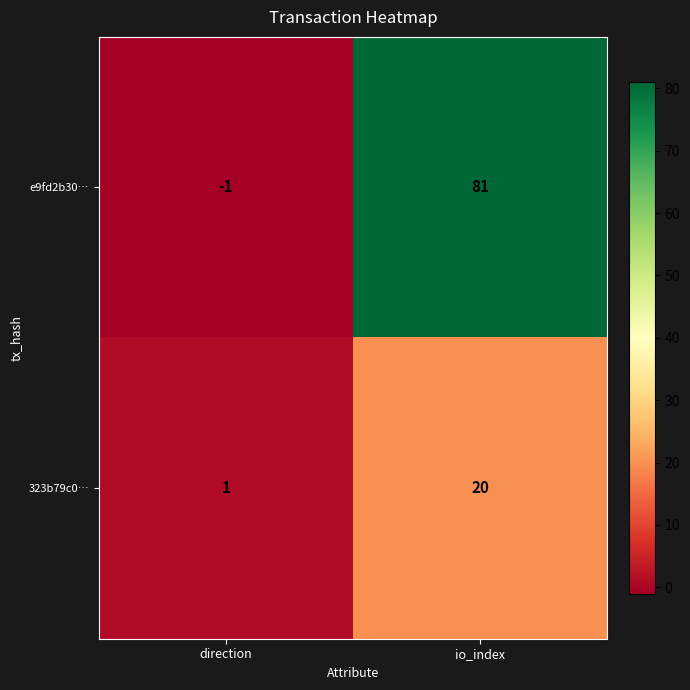

What is the total value across all series at io_index?

101